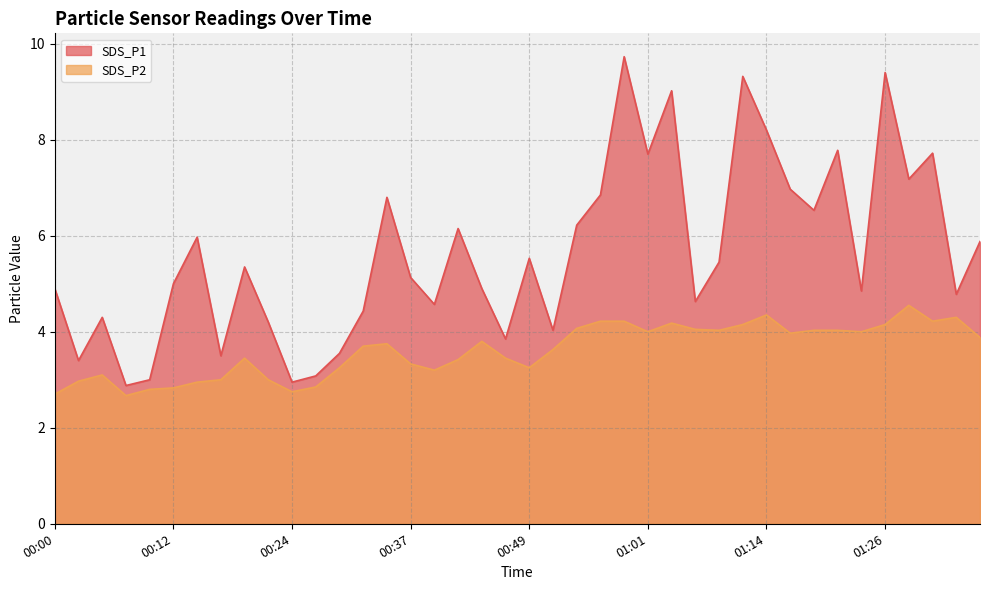

What is the sum of the SDS_P2 values at 01:23 and 00:37?

7.3